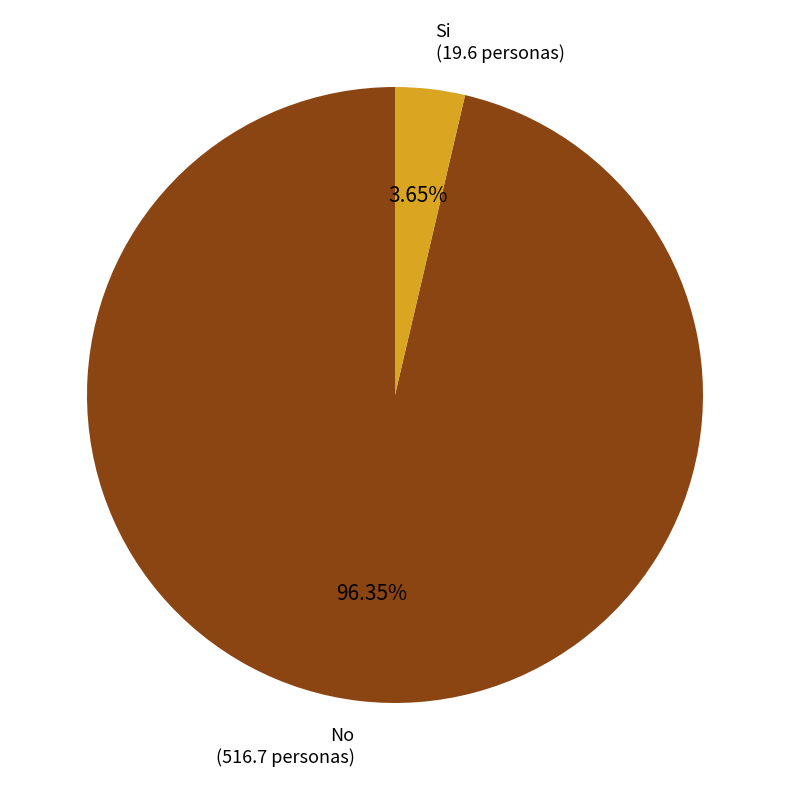

Does any single category account for the majority?

Yes